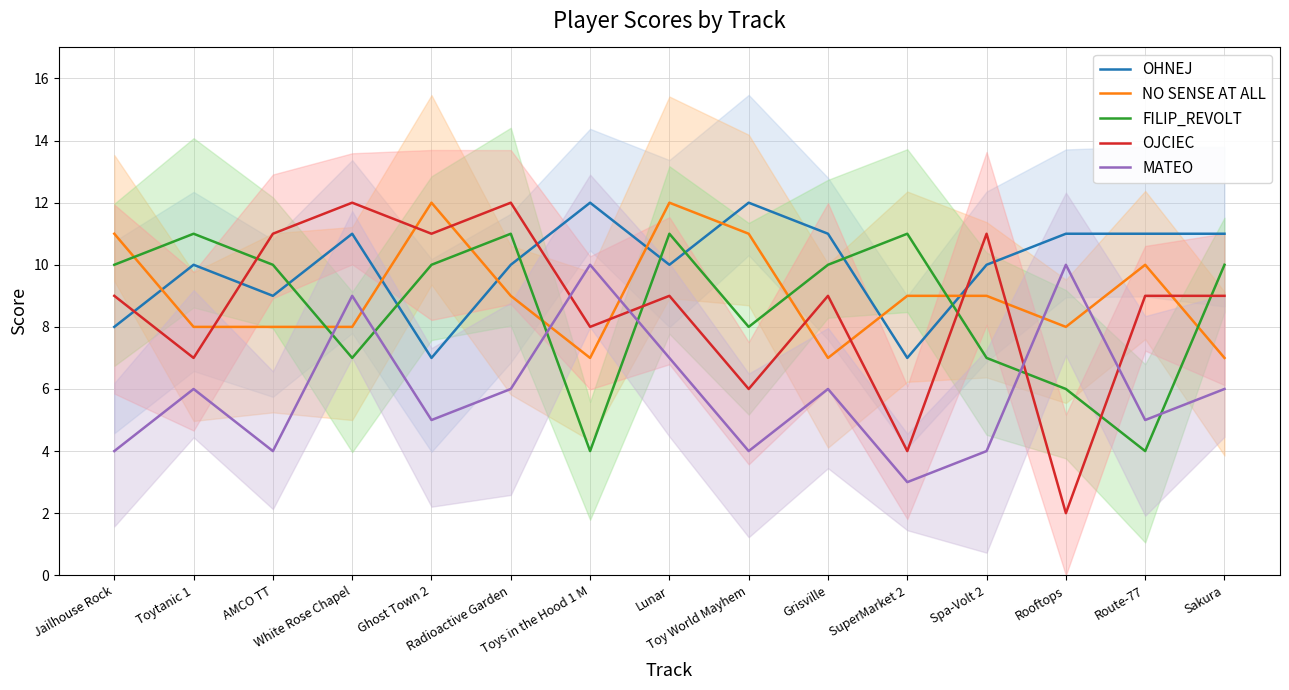

What is the highest value of the FILIP_REVOLT series?

11